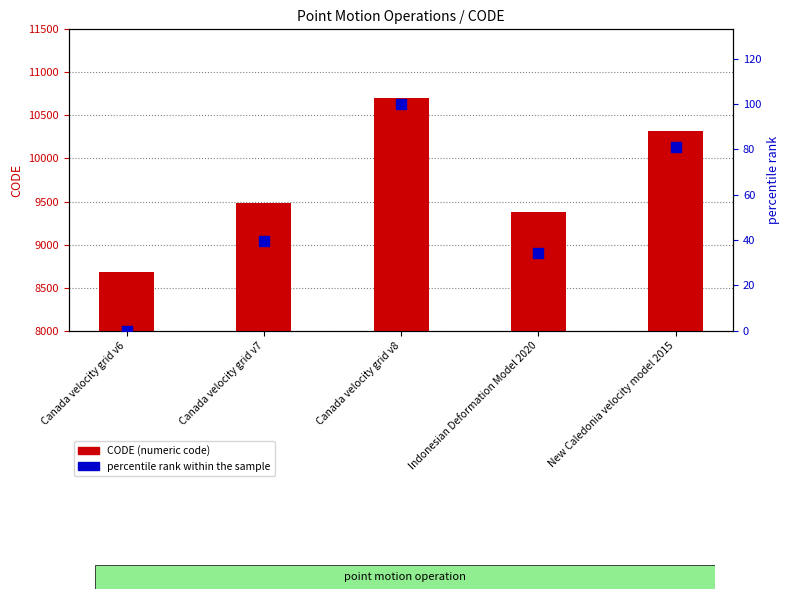

At how many categories does at least one series exceed 4278?

5